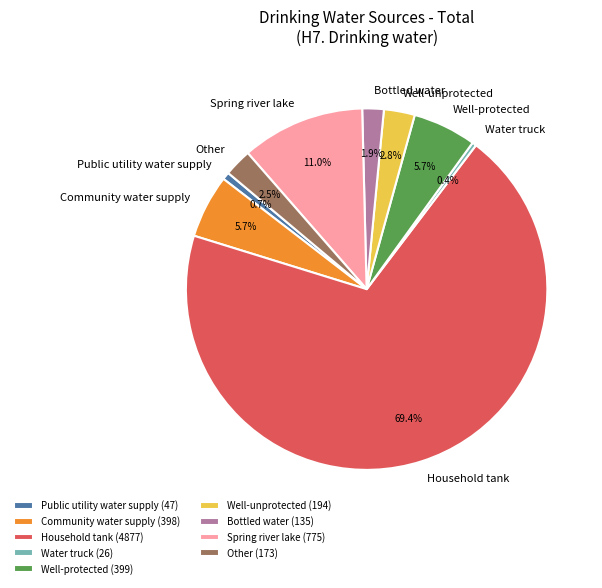

To the nearest percent, what is the average slice percentage?

11%